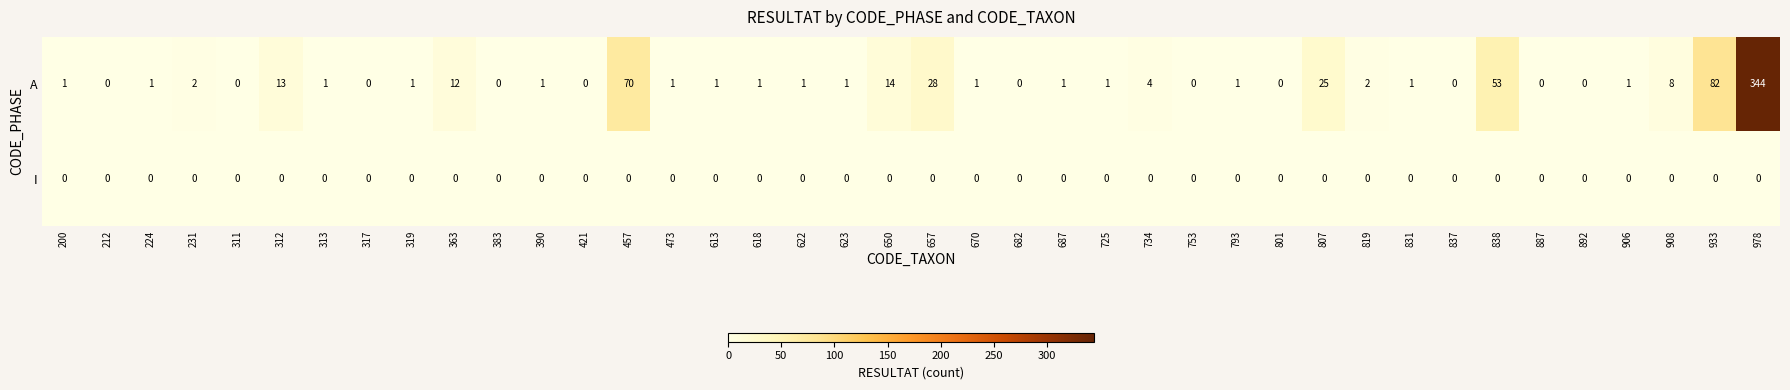

Rank the series by their average value, from highest to lowest.

A, I